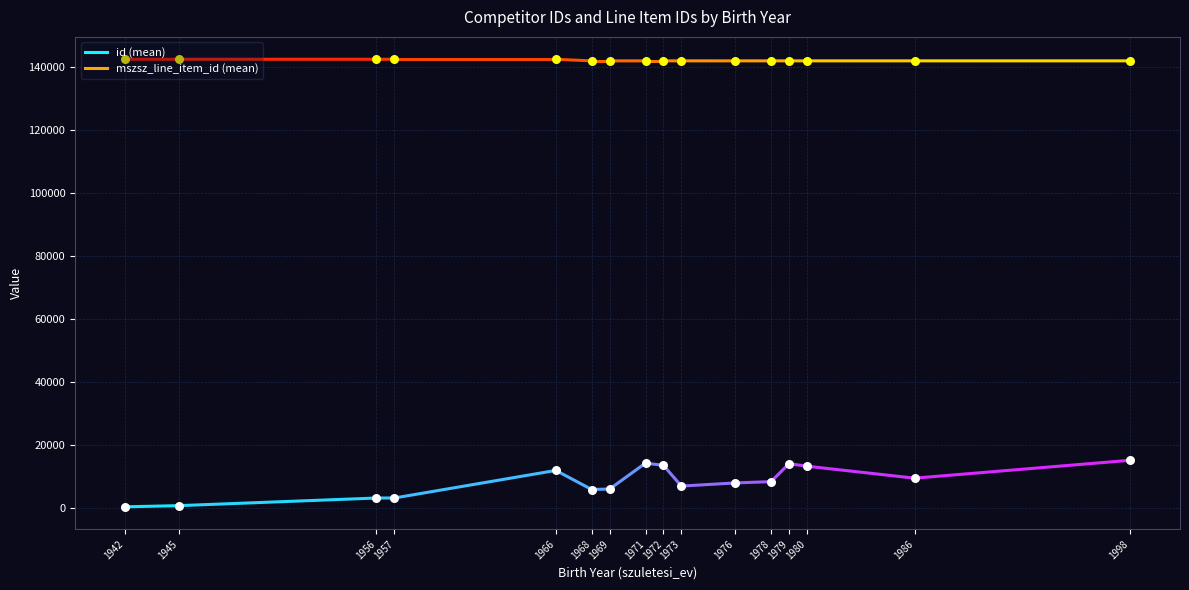

Which series reaches the minimum Y coordinate?

id